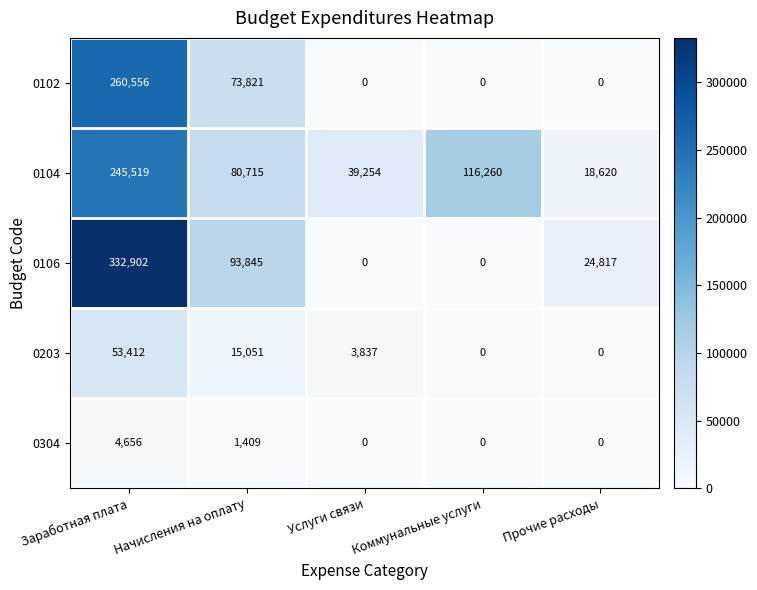

At which category does the chart reach its peak across all series?

Заработная плата